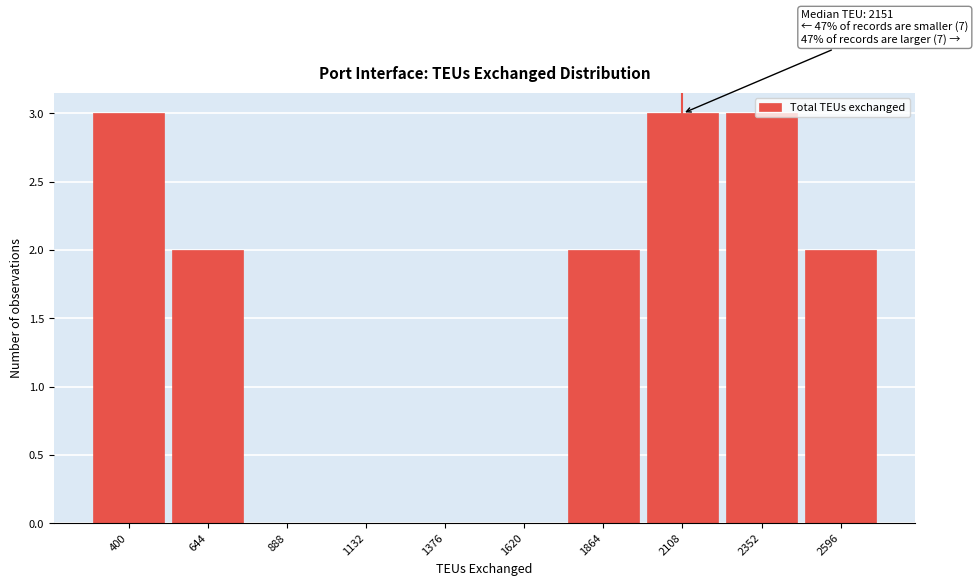

Which has a higher value, 644 or 888?

644